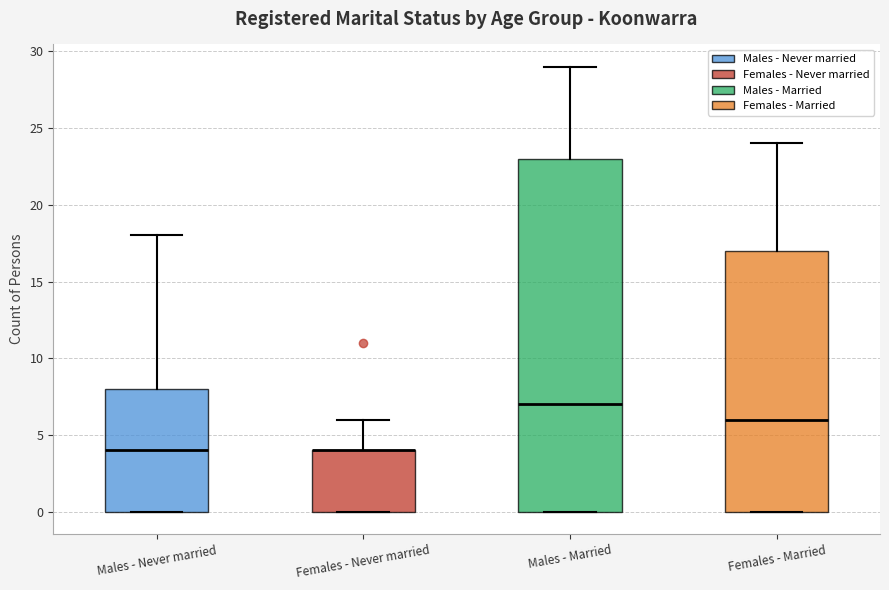

Which box is the tallest, from its lower edge to its upper edge?

Males - Married